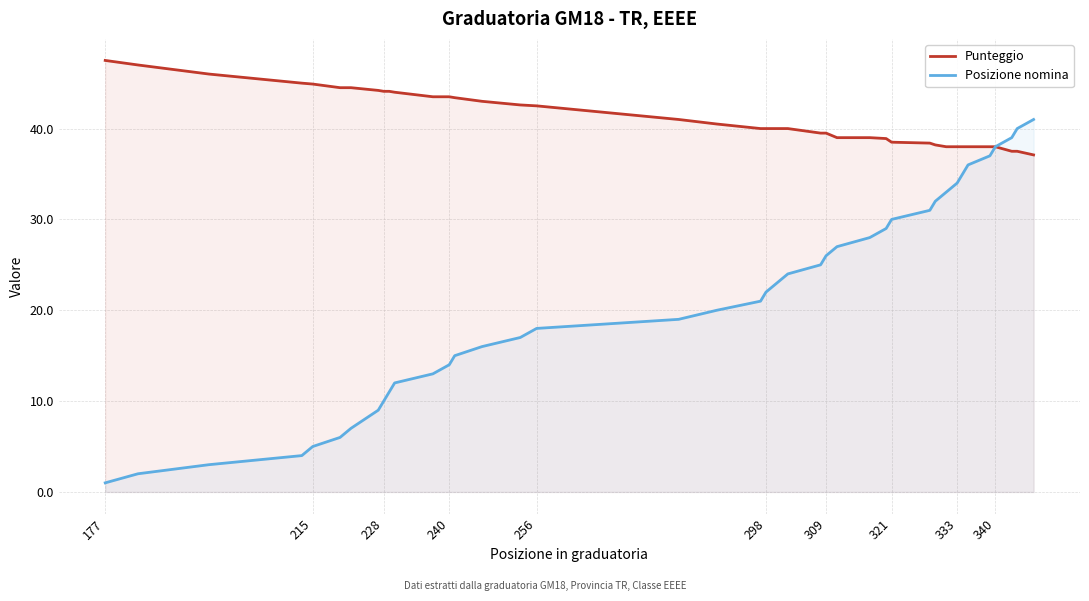

What is the total value across all series at 333?

72.0